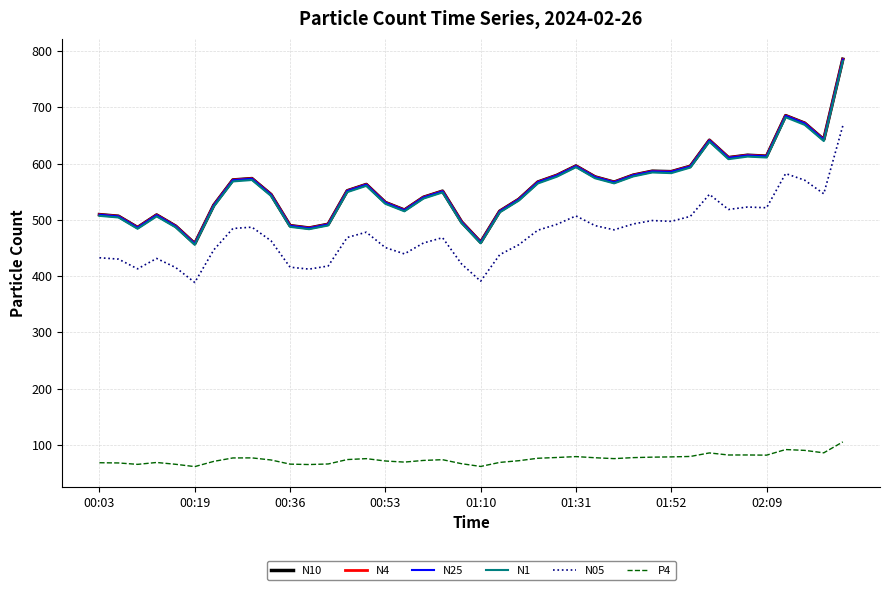

What is the lowest value of the N05 series?

388.9